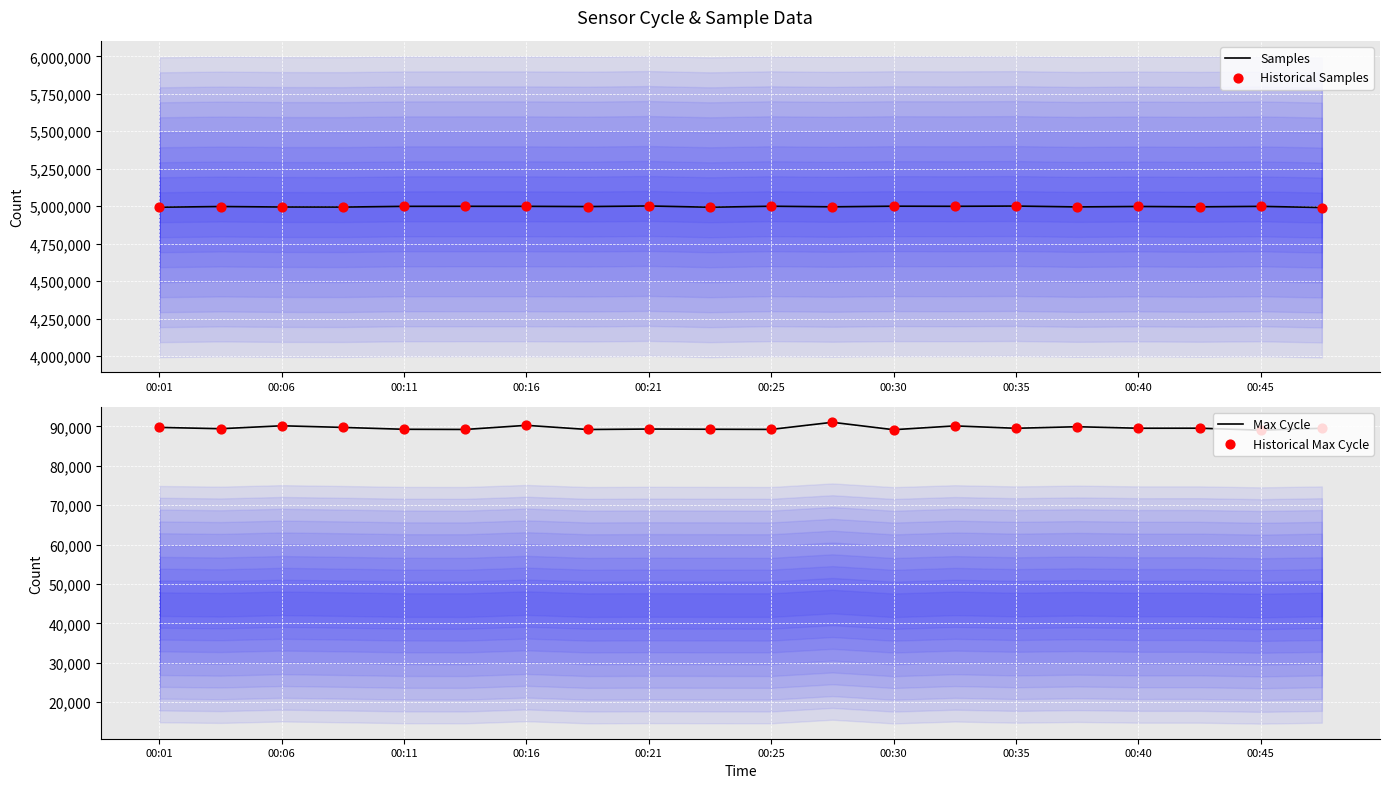

Which series contains the highest Y value?

Samples